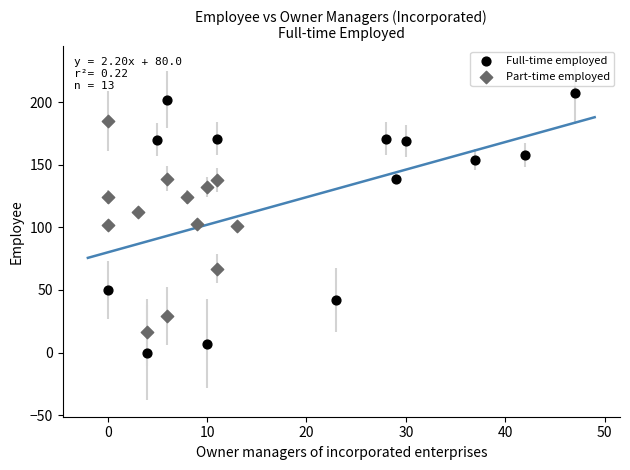

Which series contains the highest Y value?

Full-time employed